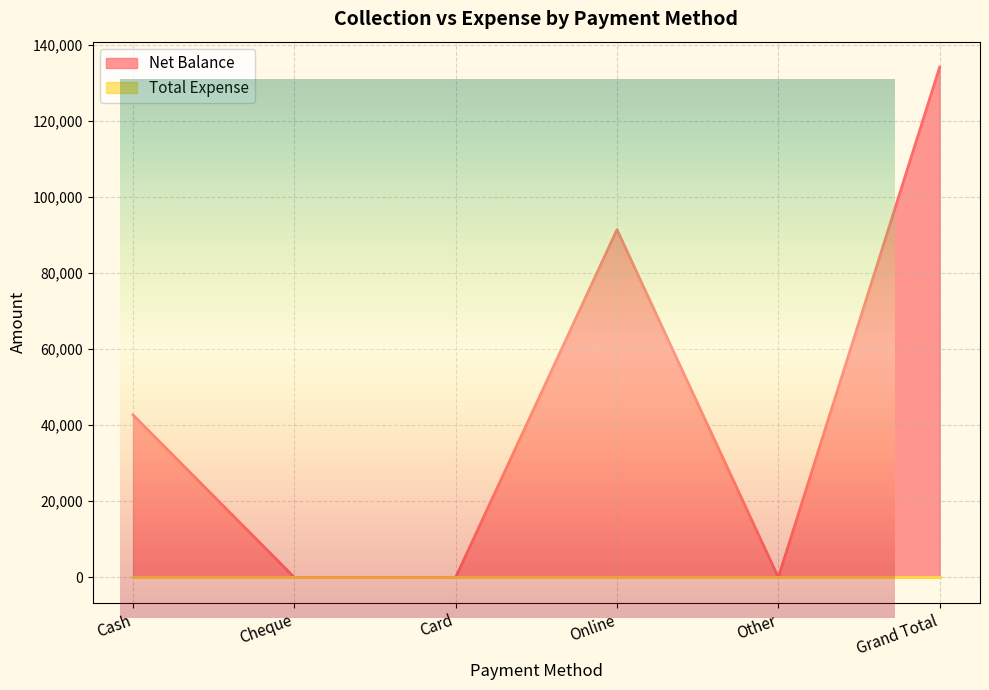

At which category does the chart reach its peak across all series?

Grand Total